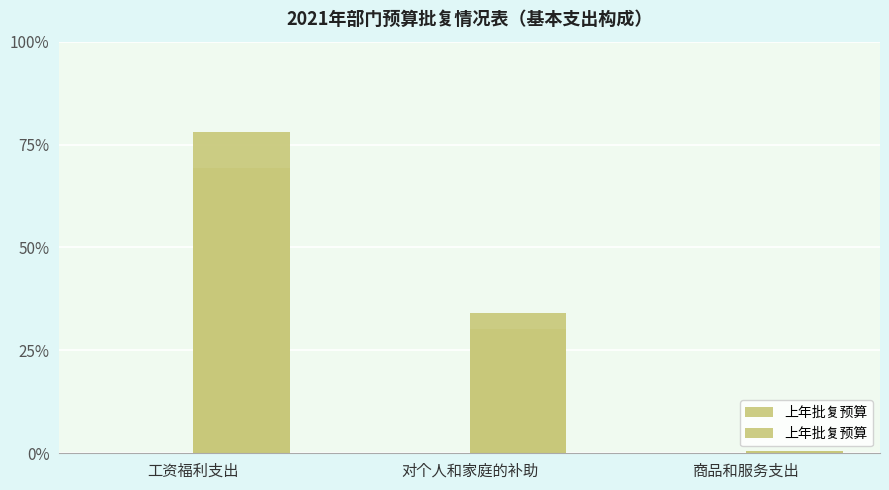

List the labels in order of value, smallest first.

商品和服务支出, 对个人和家庭的补助, 工资福利支出